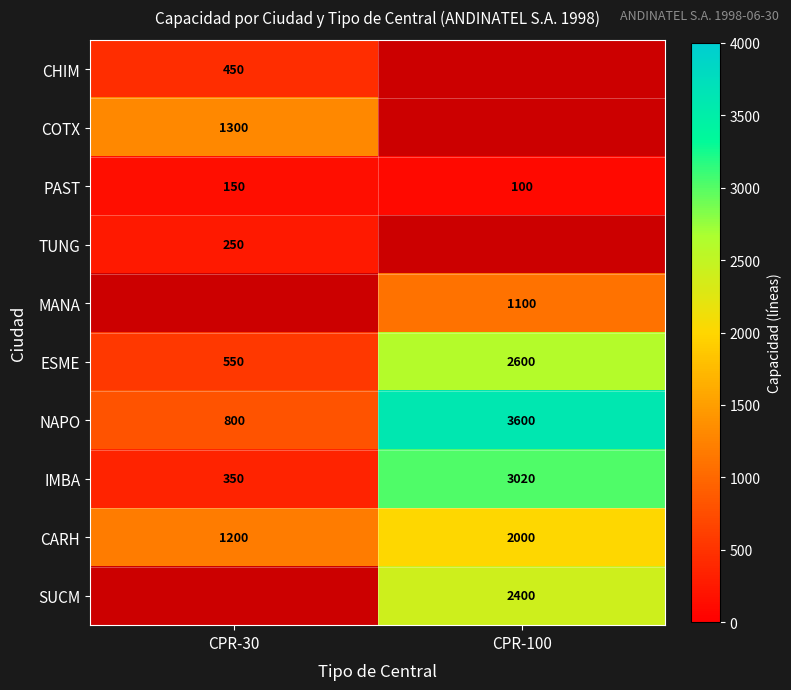

What is the difference between the NAPO values at CPR-100 and CPR-30?

2800